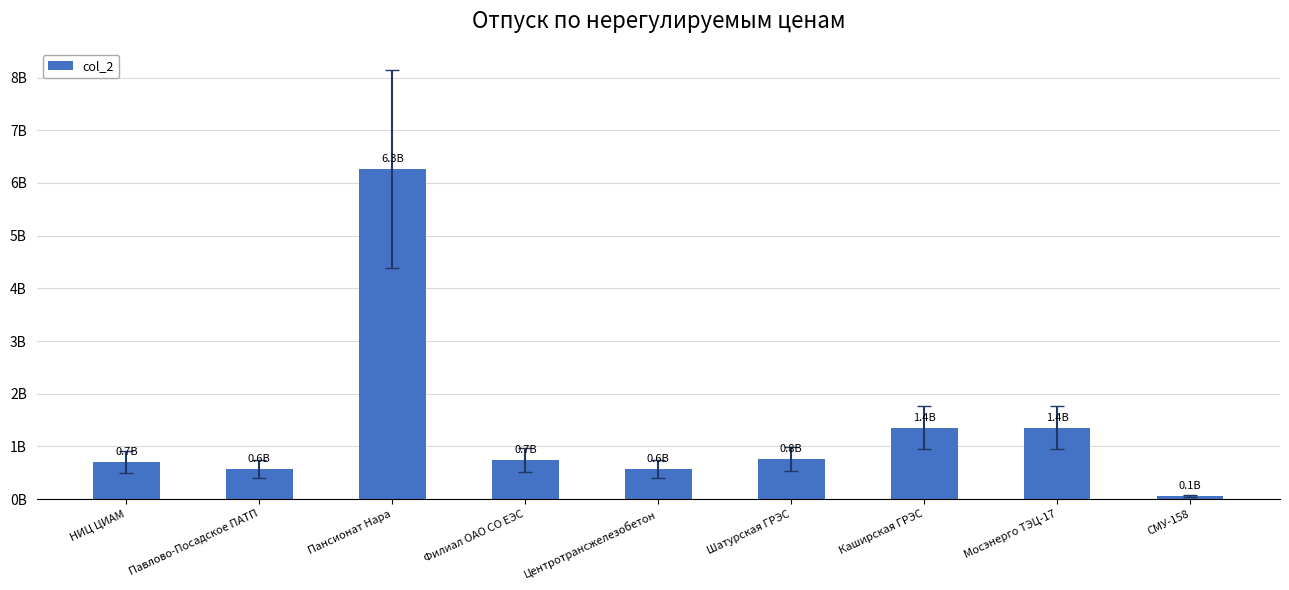

The value at Шатурская ГРЭС is 754037418. True or false?

True